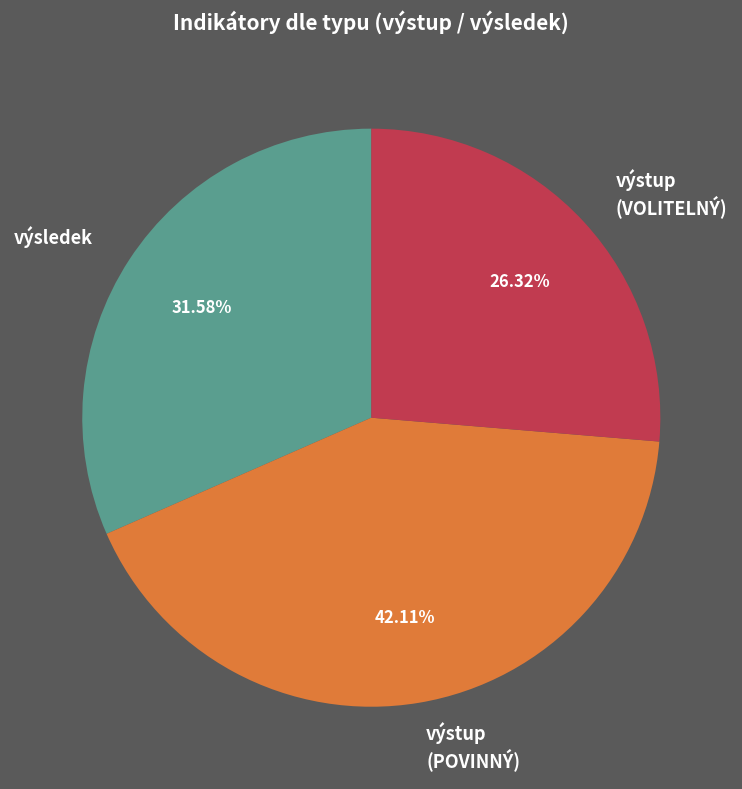

Which slice is the smallest?

výstup (VOLITELNÝ)